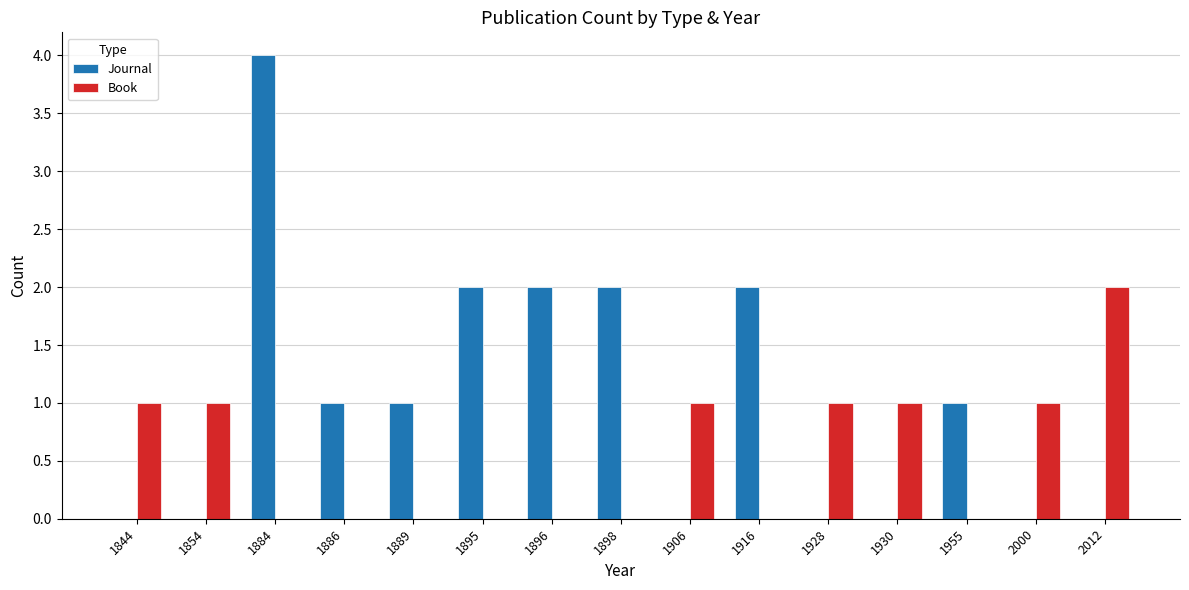

The value of Journal at 1916 is 2. True or false?

True